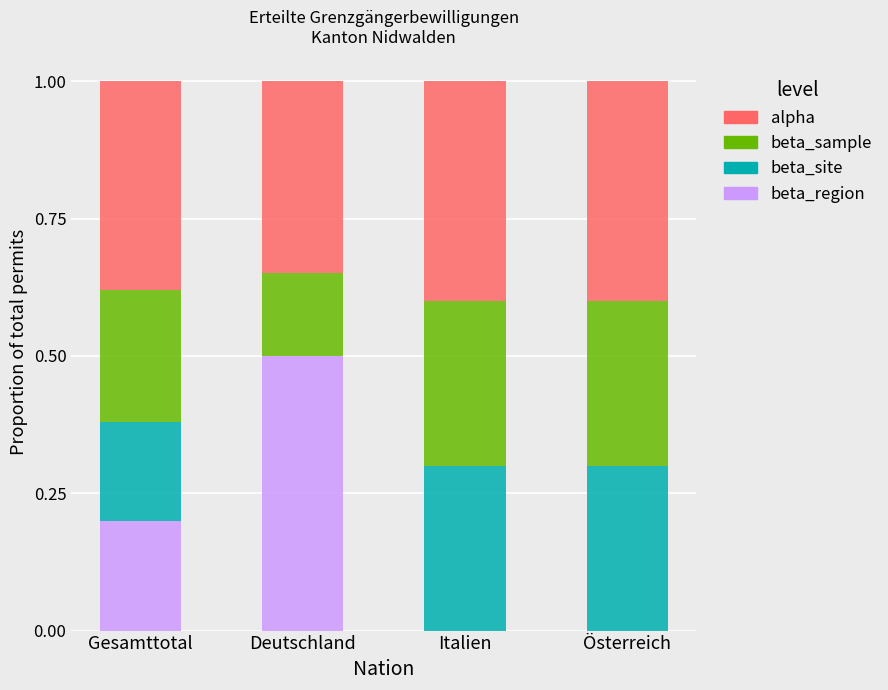

True or false: beta_region has a value of 0.0 at Österreich.

True